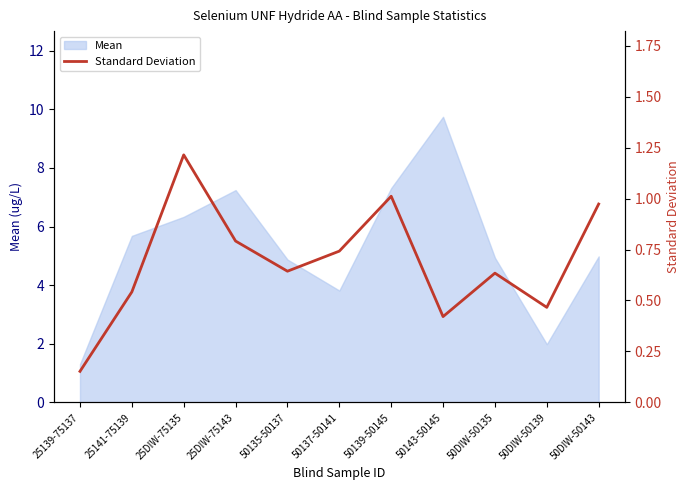

At which label is the value closest to 0?

25139-75137